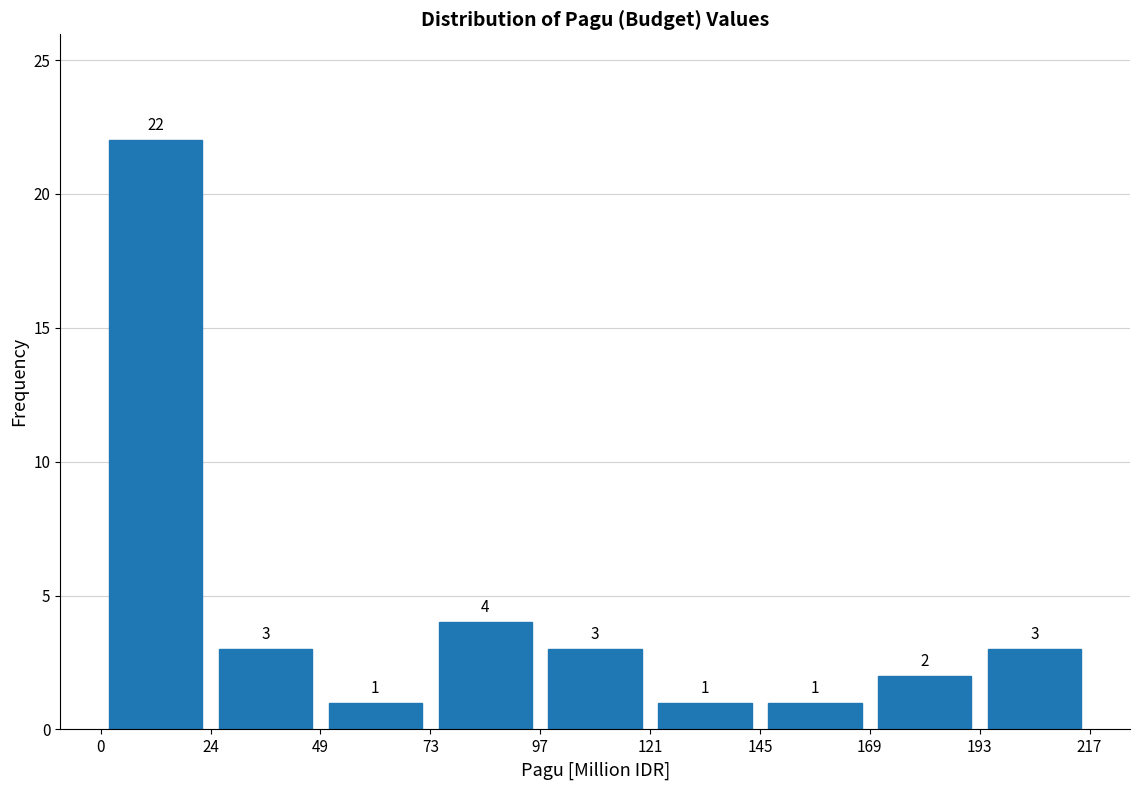

Reading left to right, transcribe this chart: for each bar, give the range it covers on the x-axis and its height.

0 to 24: 22
24 to 49: 3
49 to 73: 1
73 to 97: 4
97 to 121: 3
121 to 145: 1
145 to 169: 1
169 to 193: 2
193 to 217: 3